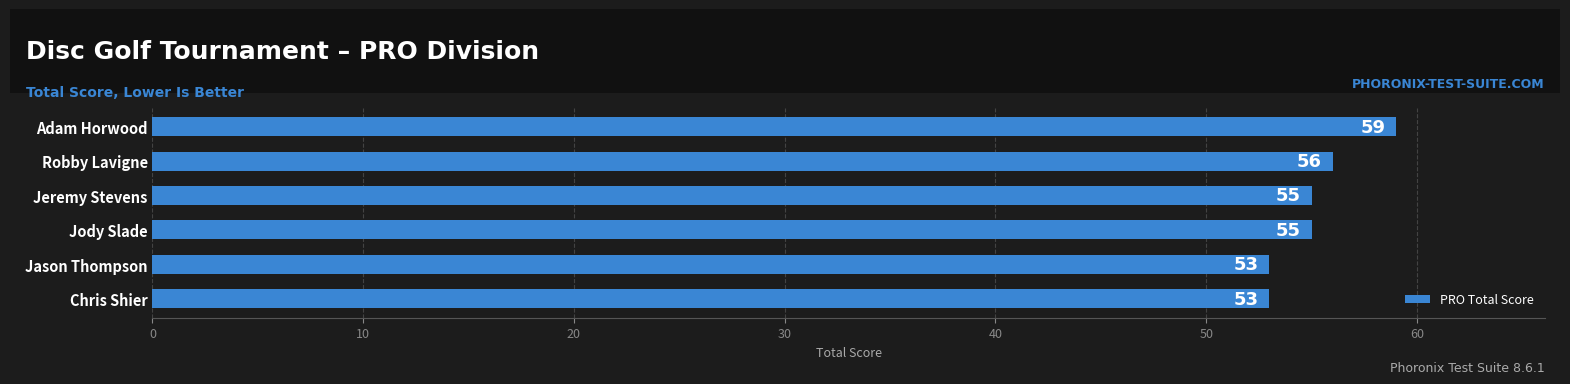

The chart shows a value of 59 at Adam Horwood. True or false?

True